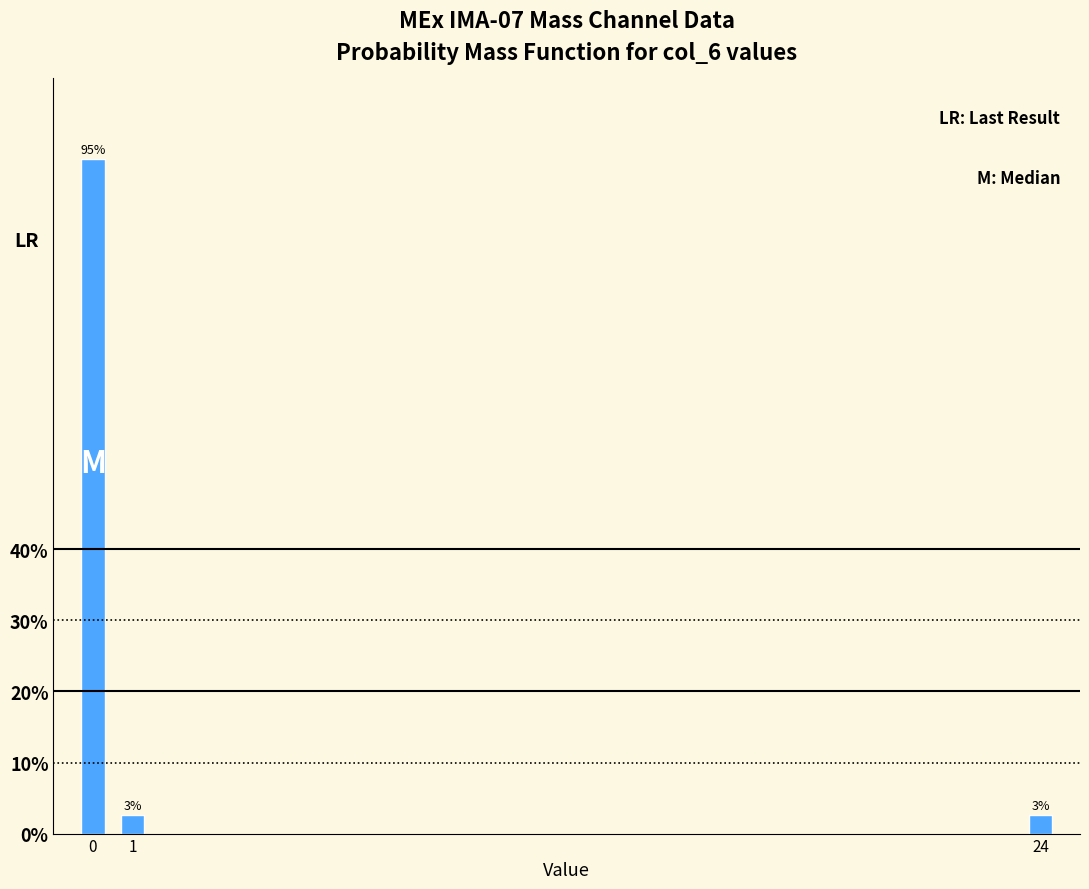

Does the chart contain any negative values?

No